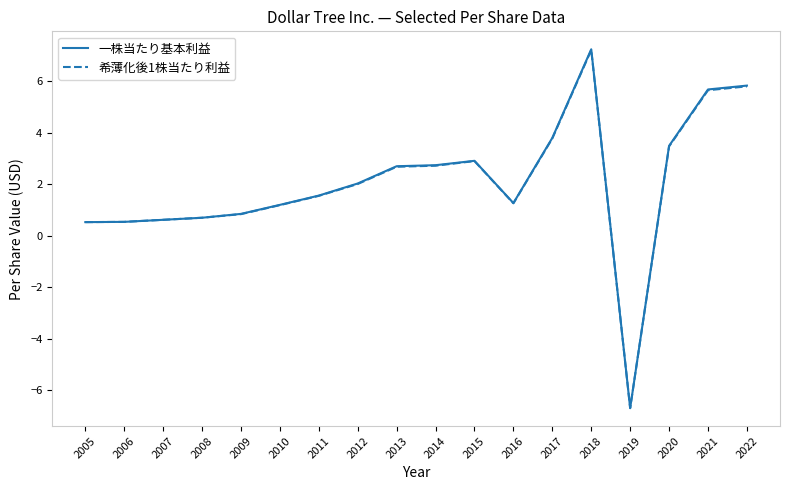

How many lines are shown in the chart?

2